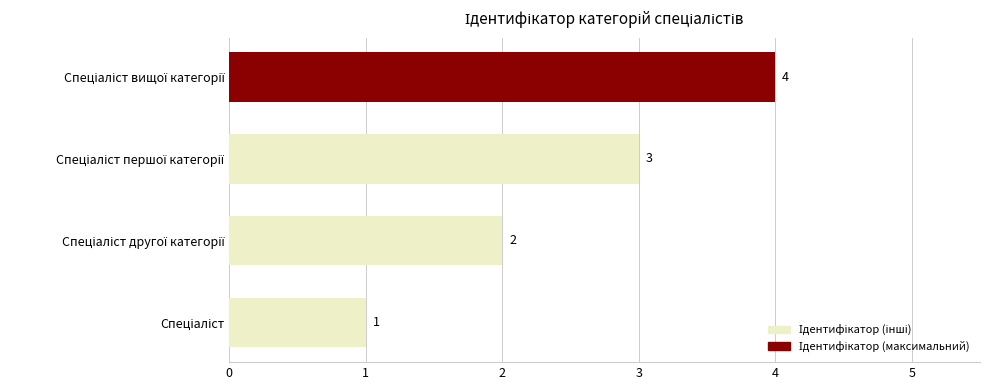

What is the maximum value shown in the chart?

4